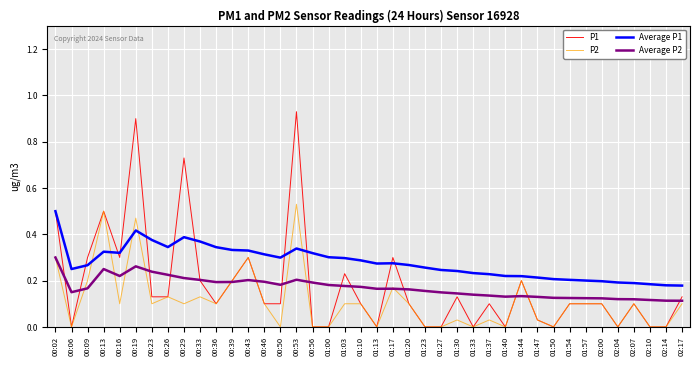

Between 00:53 and 01:33, which series saw the biggest shift?

P1